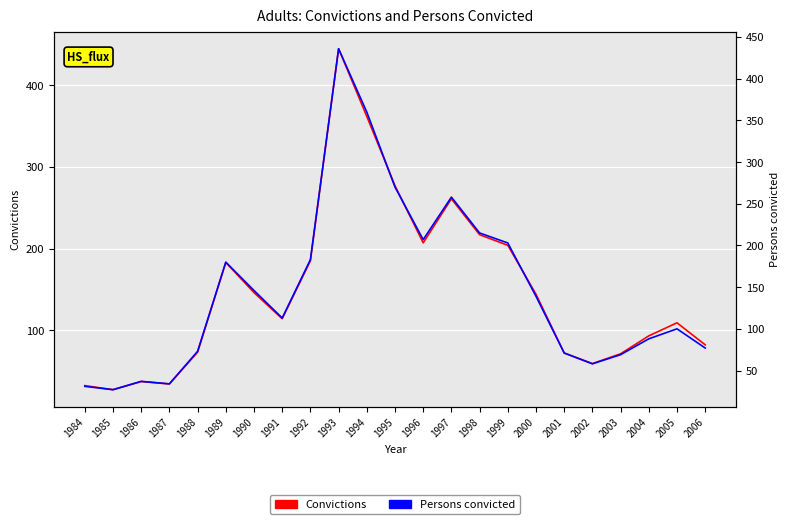

How many lines are shown in the chart?

2